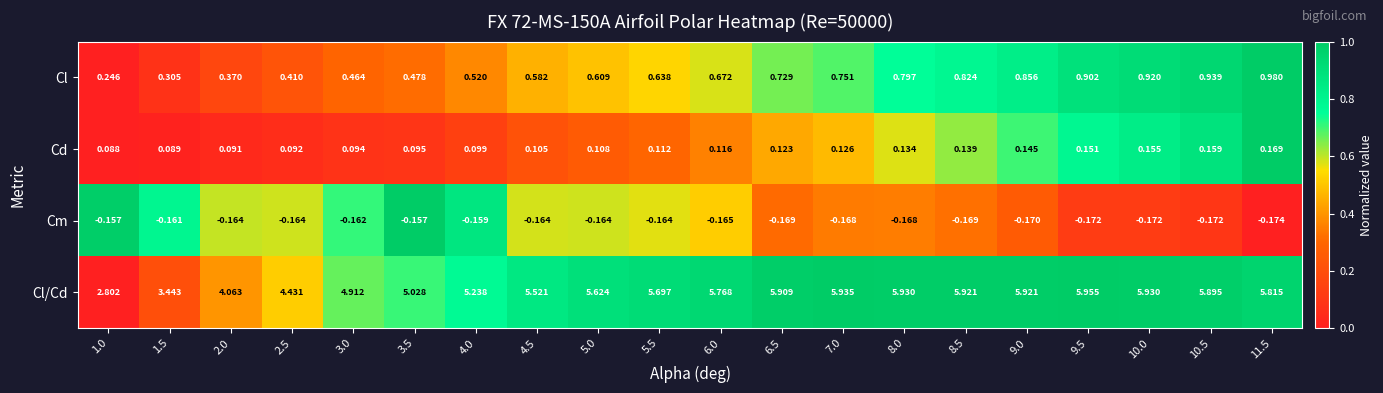

At which category is the sum across all series the highest?

9.5